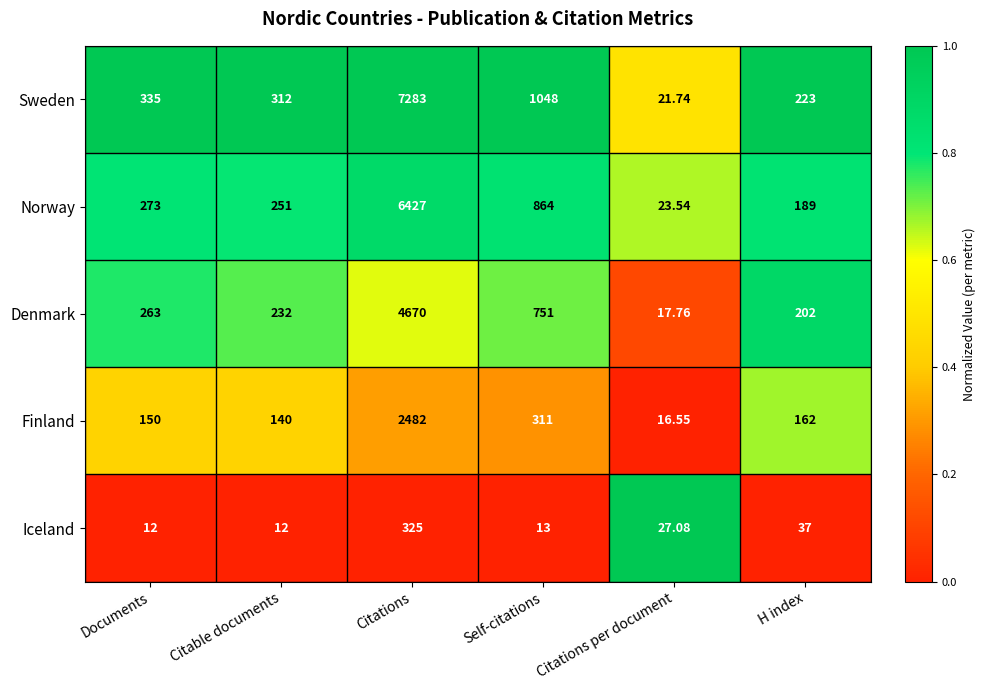

At Documents, list the series in order from smallest to largest.

Iceland, Finland, Denmark, Norway, Sweden